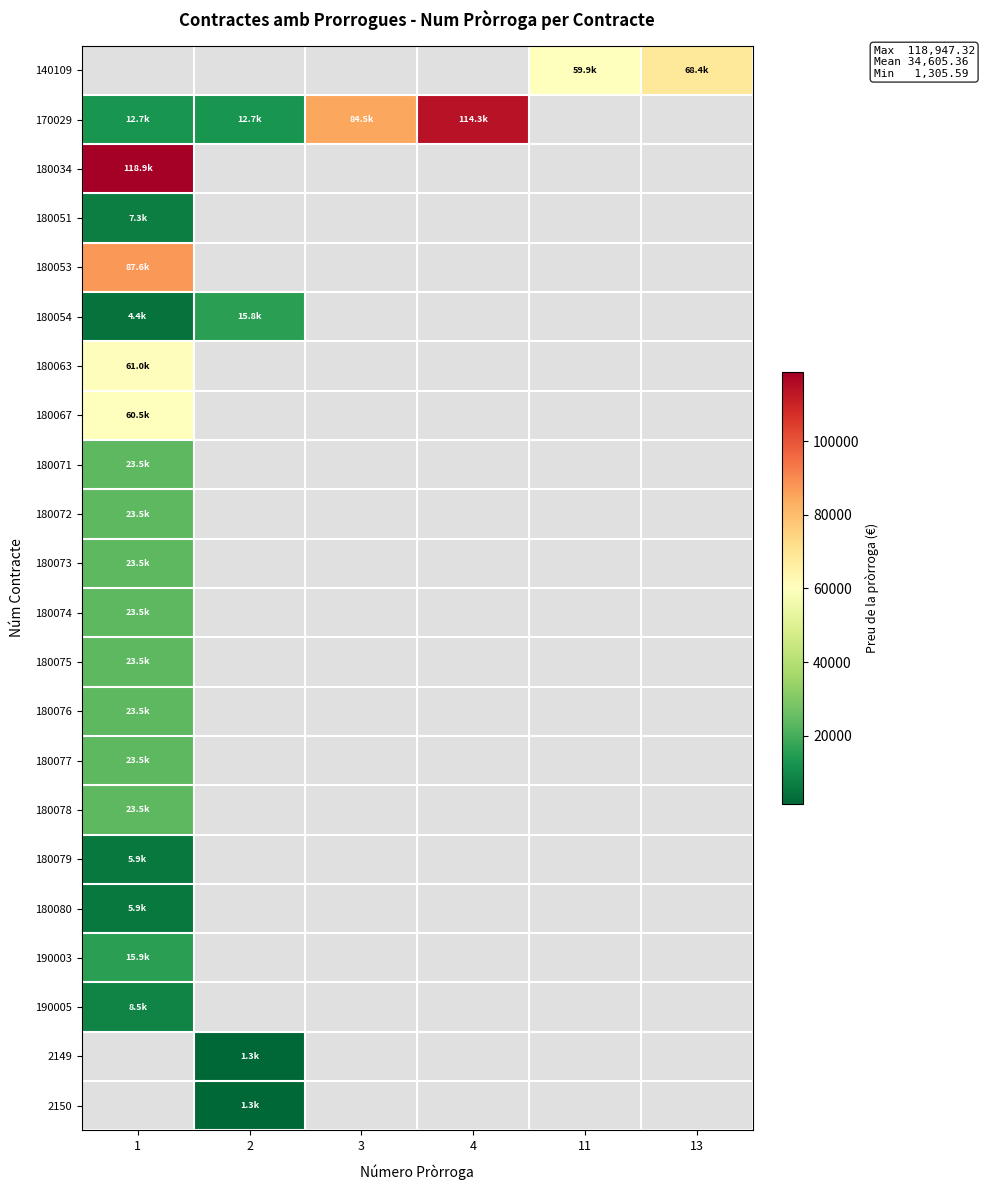

Between 3 and 4, which series saw the biggest shift?

170029